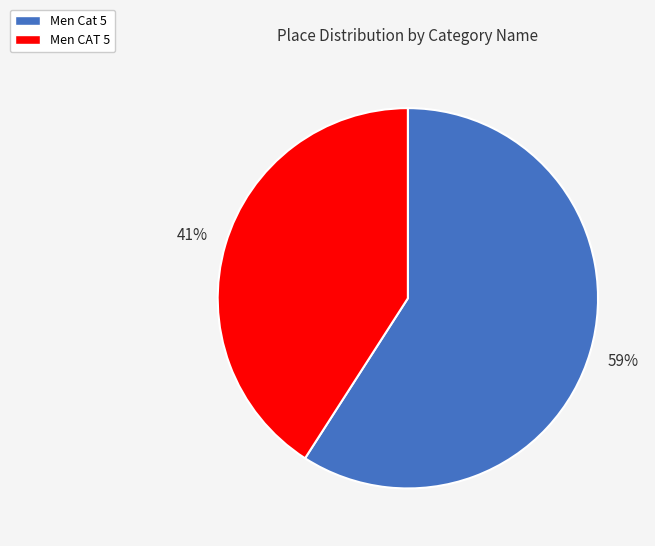

Which category has the smallest portion of the pie?

Men CAT 5